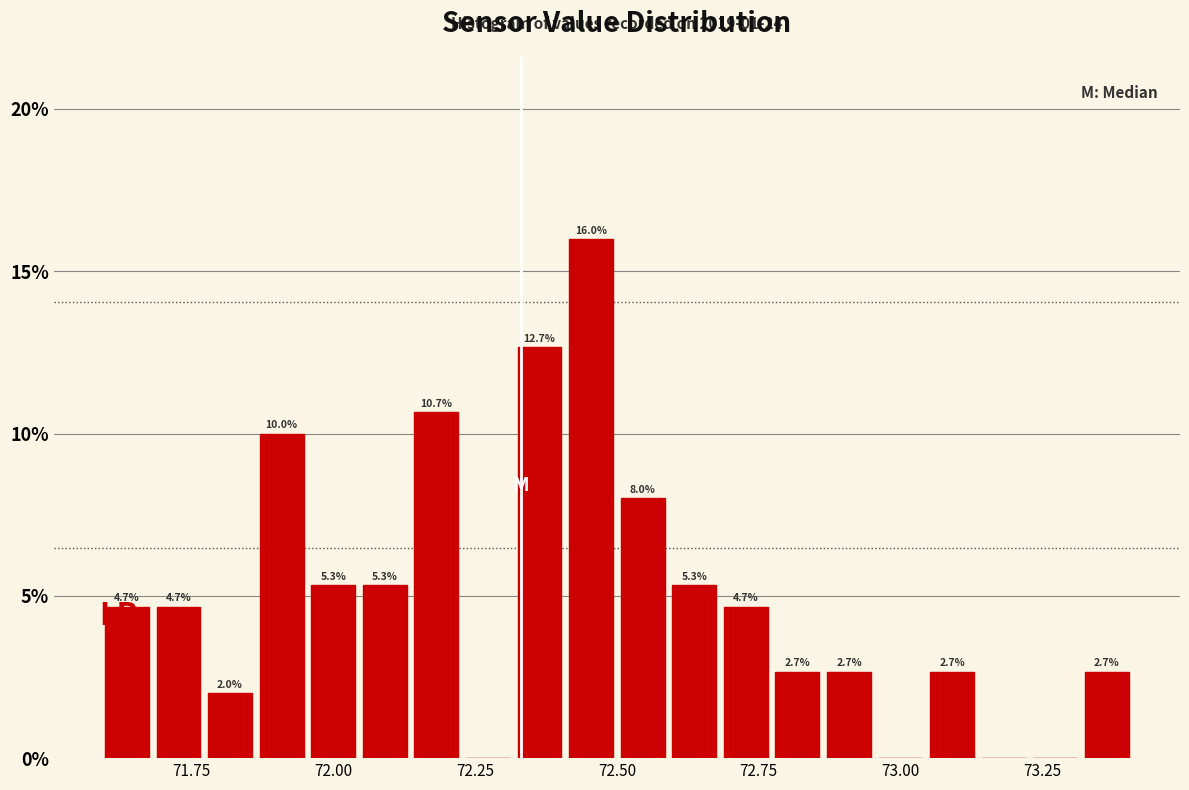

Read against the x-axis, roughly where is the centre of the tallest bar?

72.45